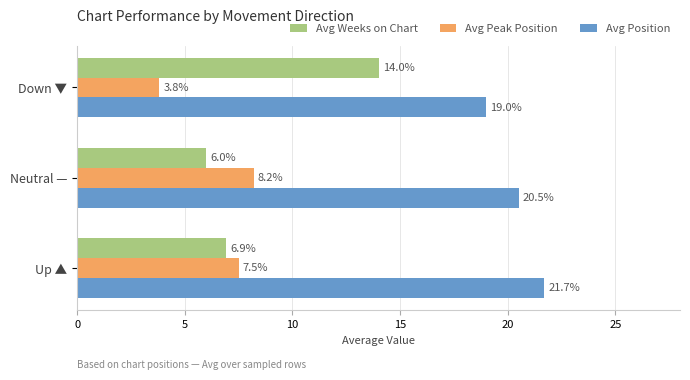

What is the sum of all Avg Position values?

61.2